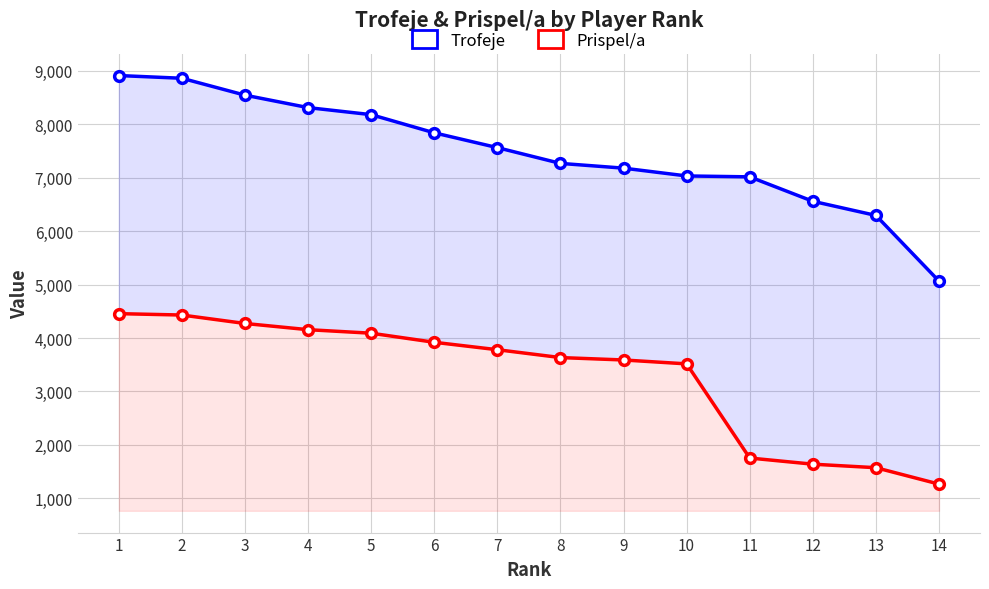

The Trofeje series shows 7563 at 7. True or false?

True